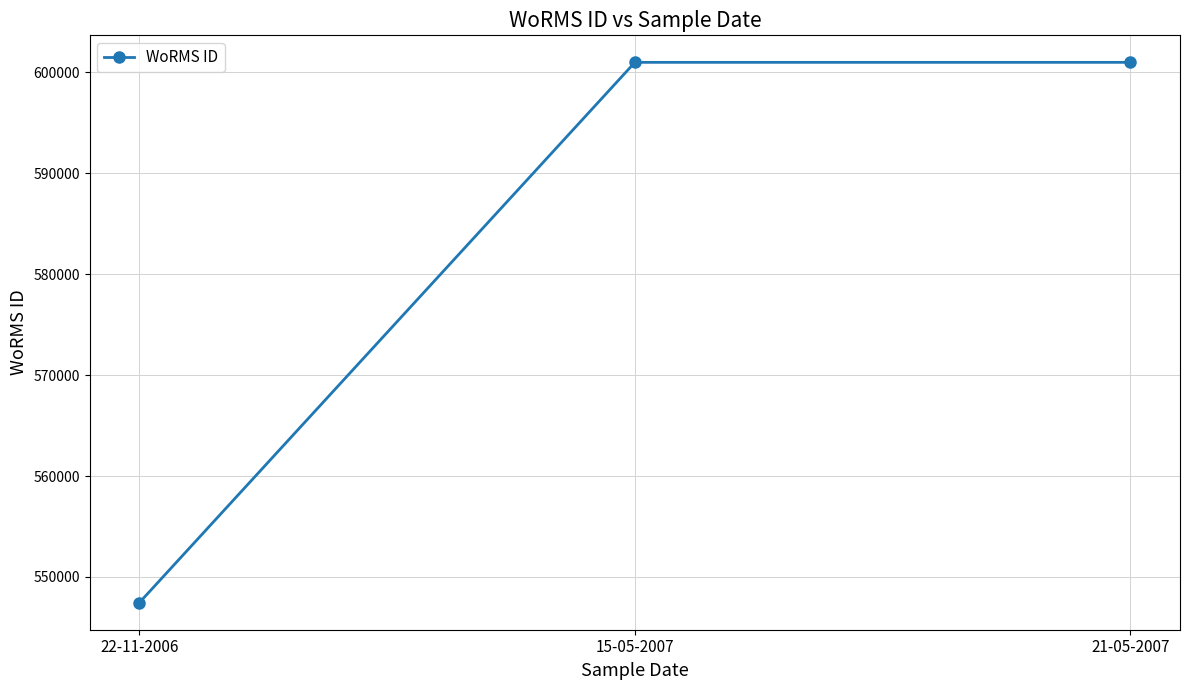

What is the label of the 2nd point from the left?

15-05-2007